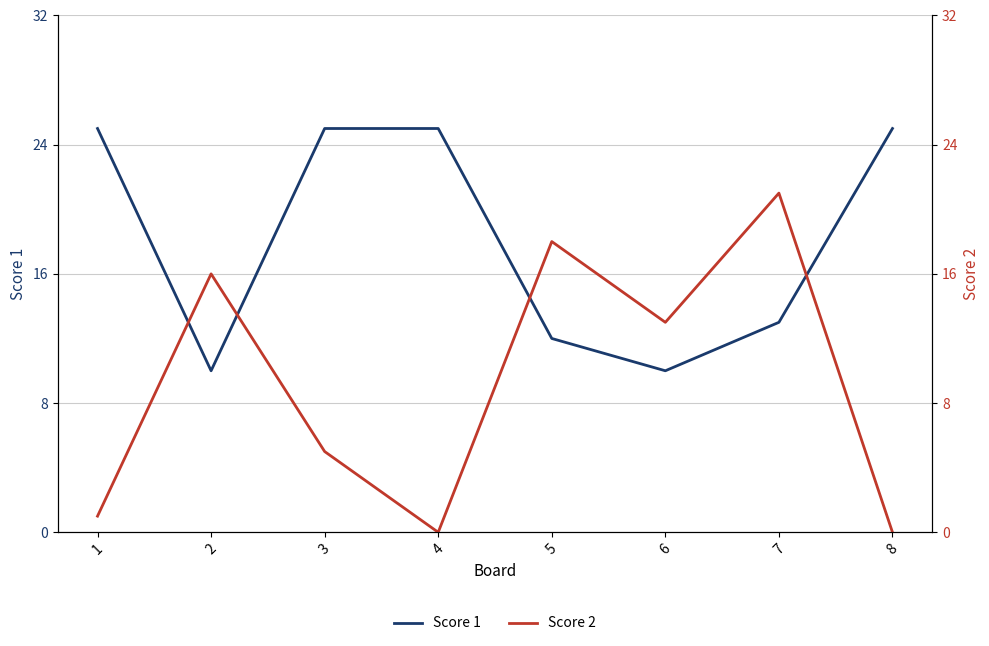

True or false: Score 1 has a value of 5 at 4.

False